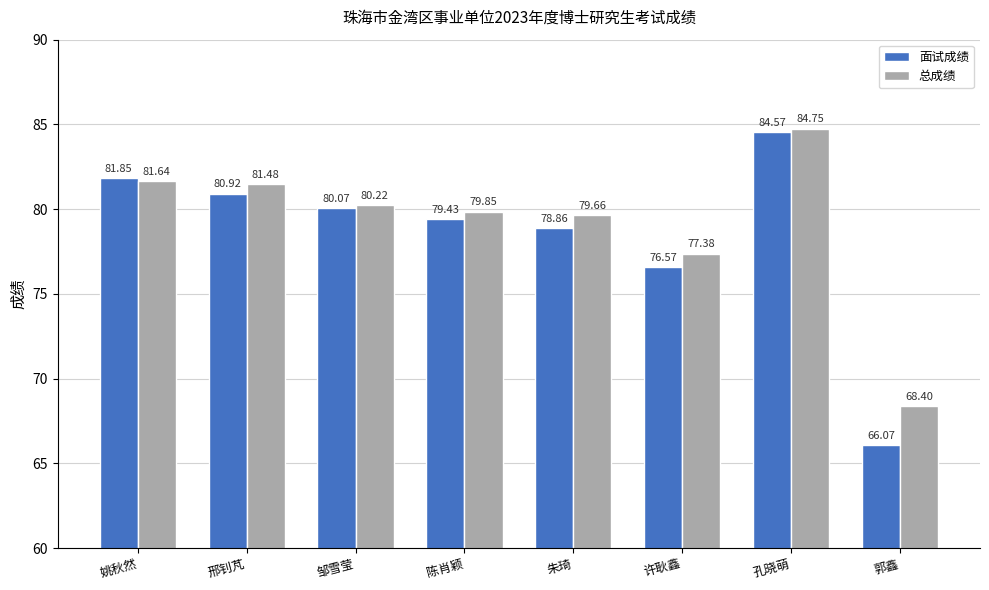

The value of 面试成绩 at 姚秋然 is 121.3. True or false?

False